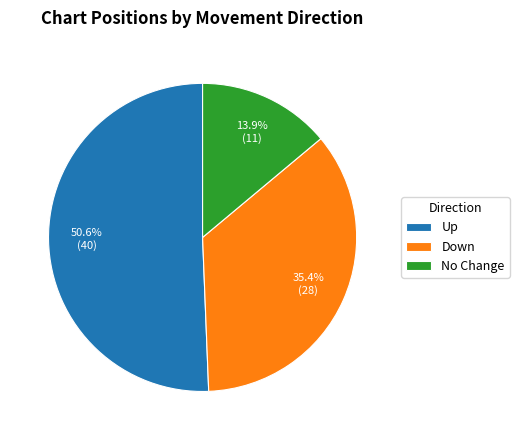

Which category has the smallest portion of the pie?

No Change